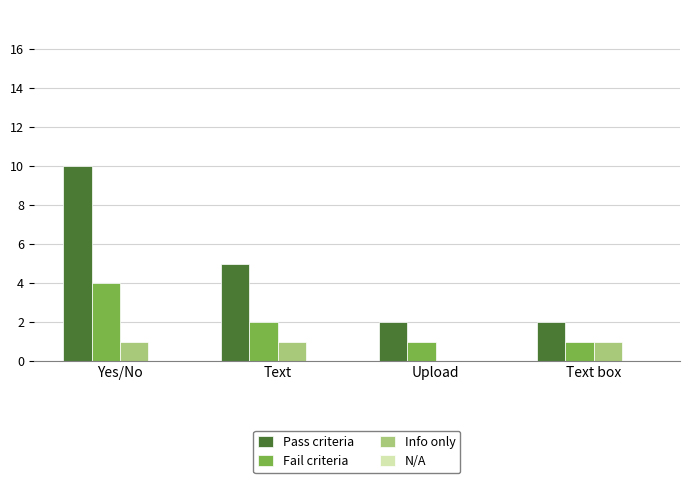

Between Yes/No and Text, which series saw the biggest shift?

Pass criteria